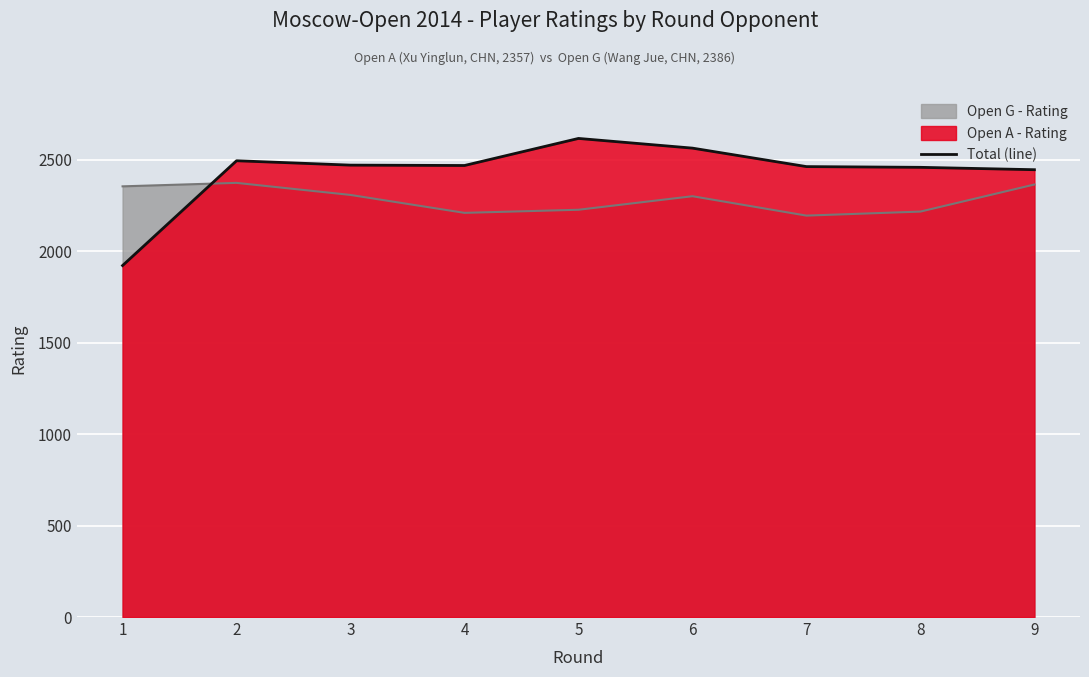

What is the approximate value at 4?

2469